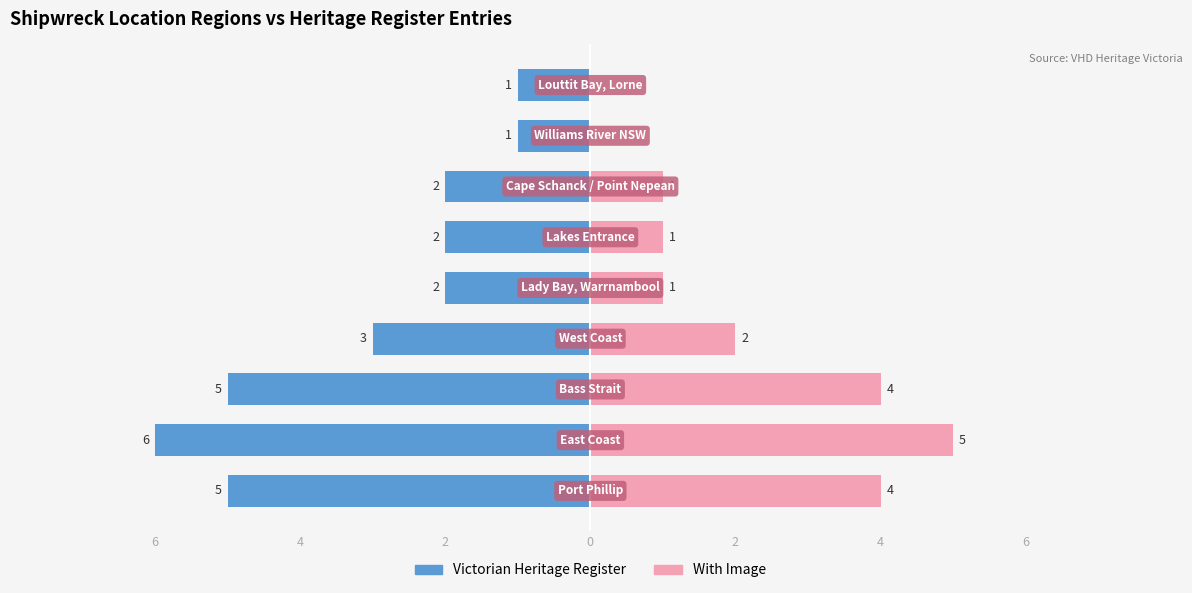

Count the number of data series in this chart.

2